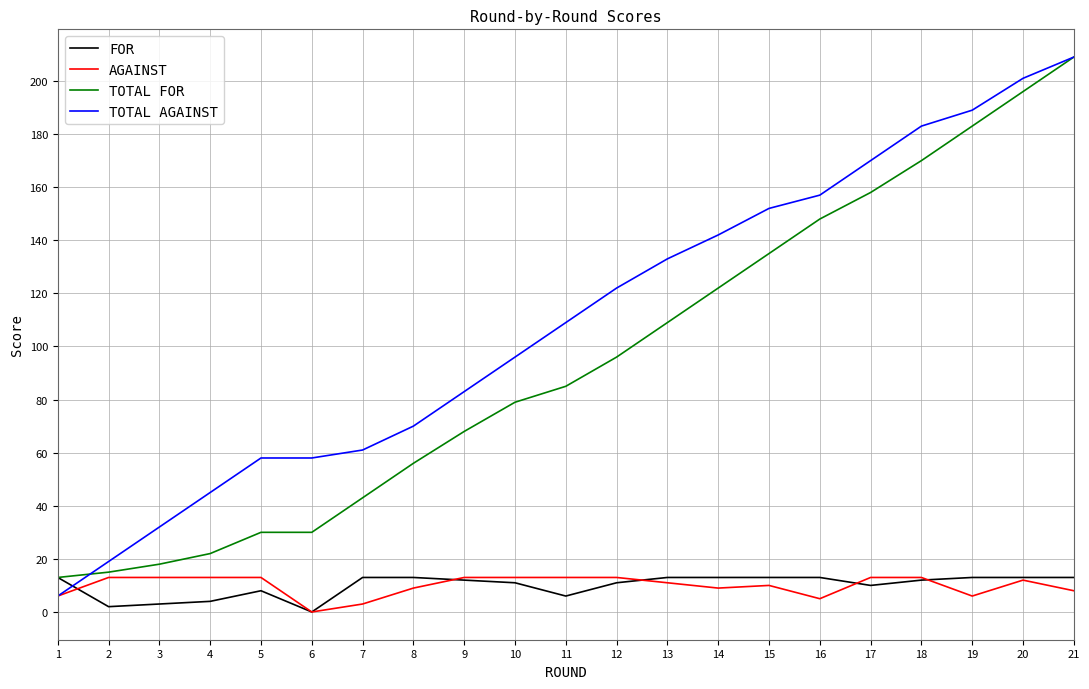

What is the sum of the AGAINST values at 2 and 13?

24